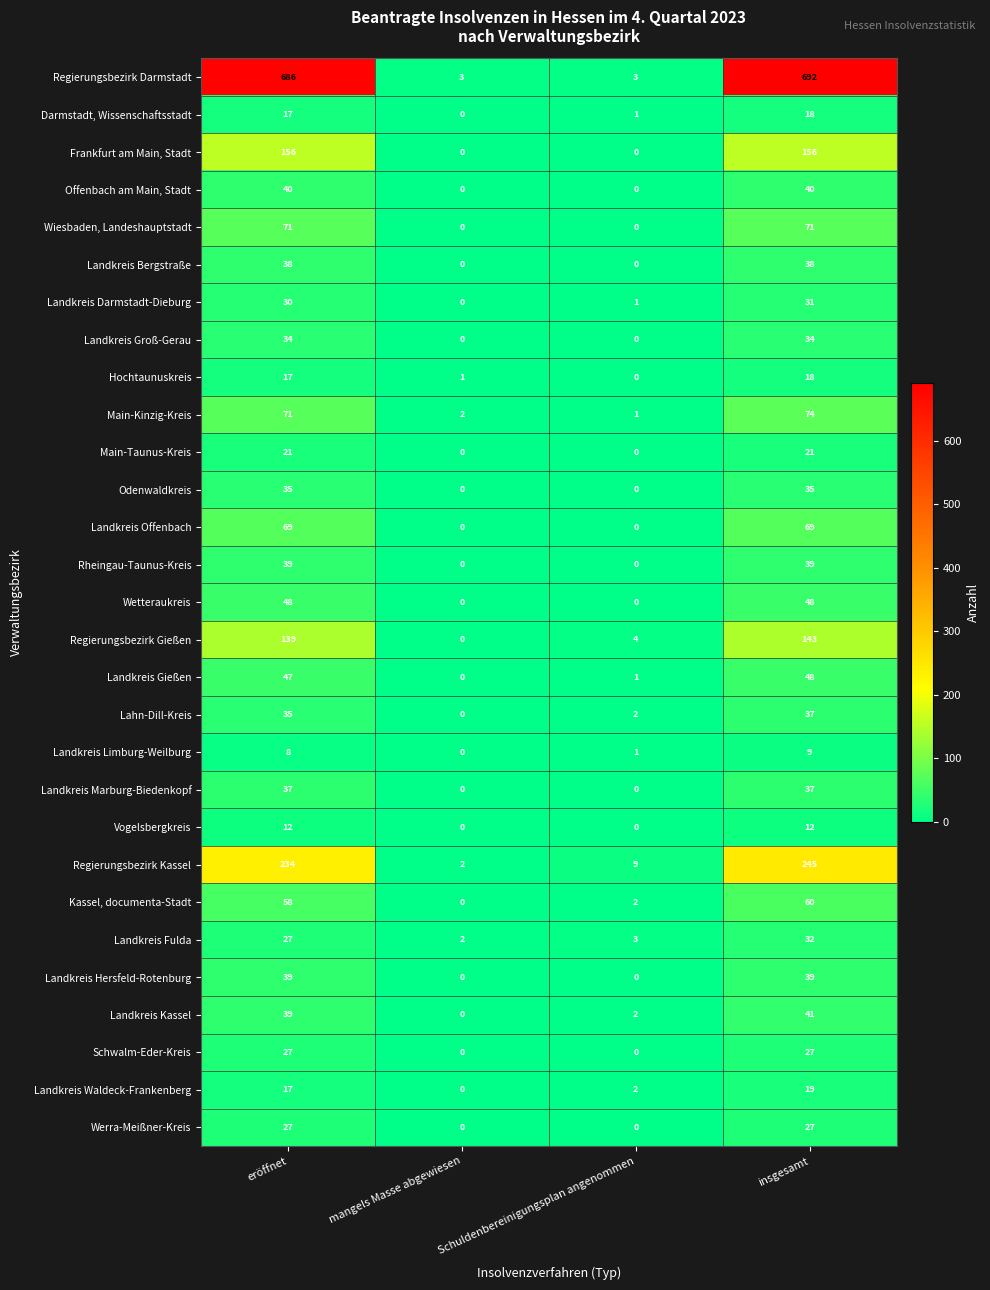

Which series has the largest total across all categories?

Regierungsbezirk Darmstadt